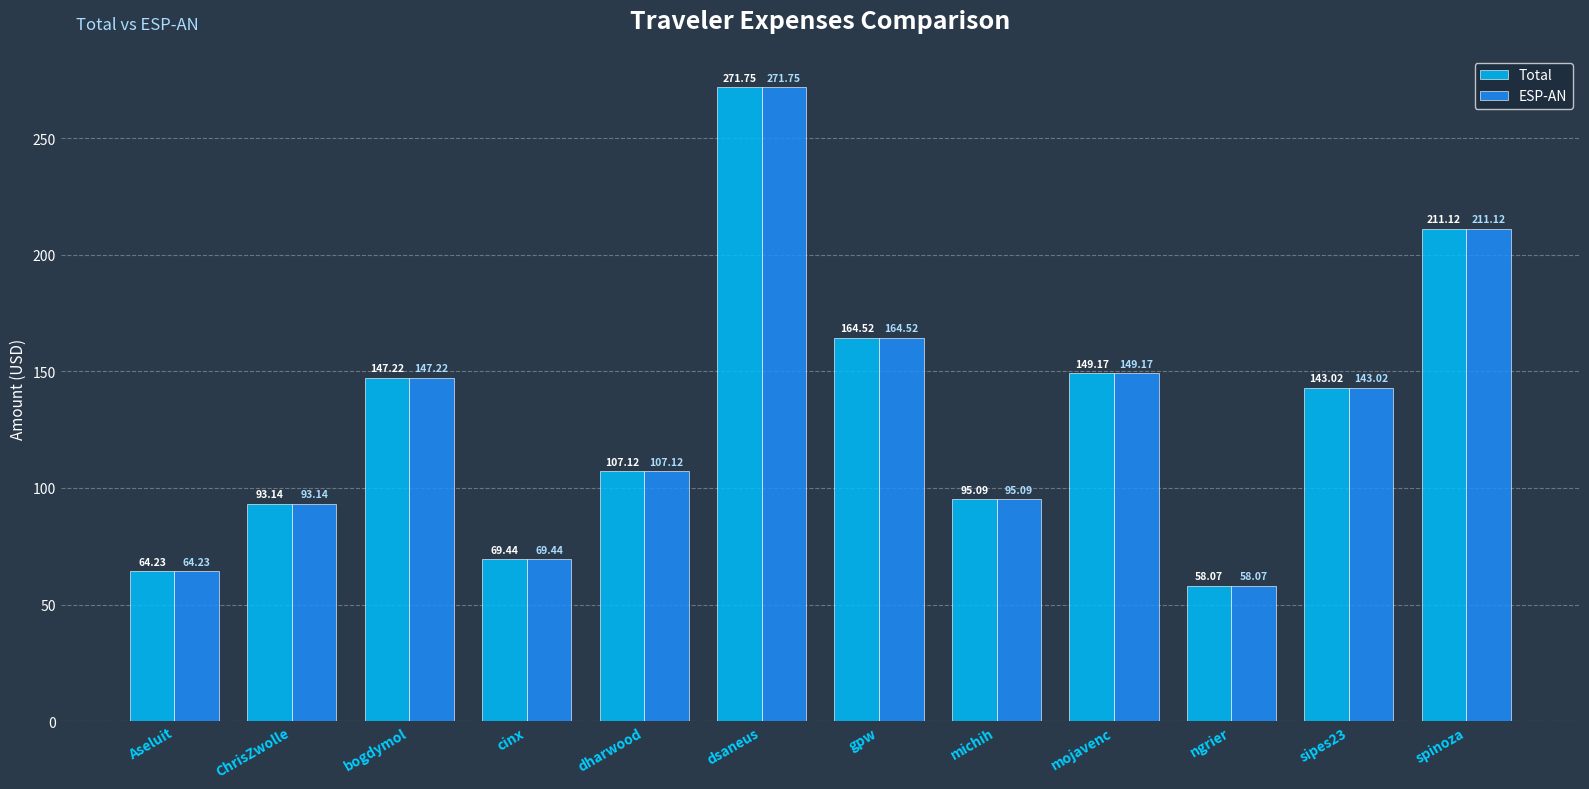

What is the difference between the second highest and second lowest values in the Total series?

146.9